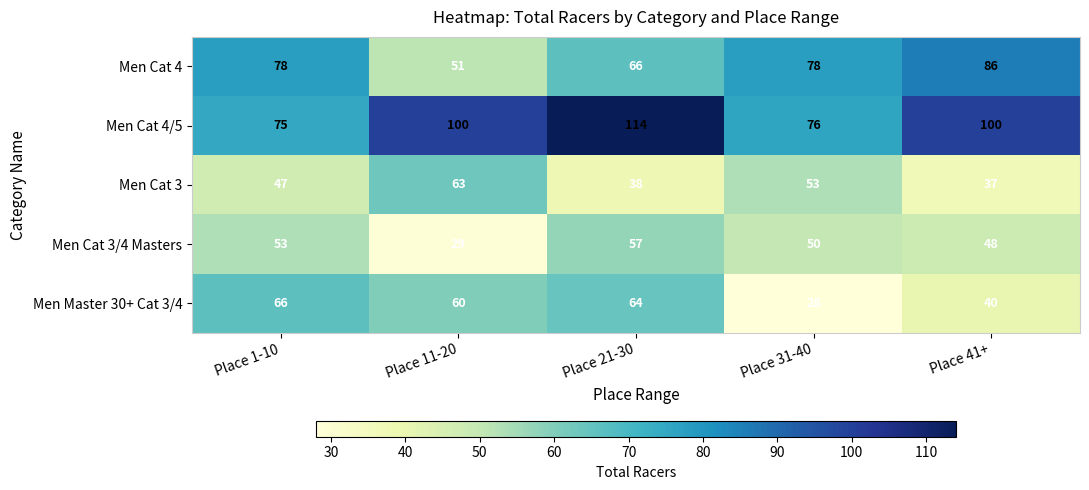

What is the difference between the Men Cat 4/5 values at Place 31-40 and Place 11-20?

24